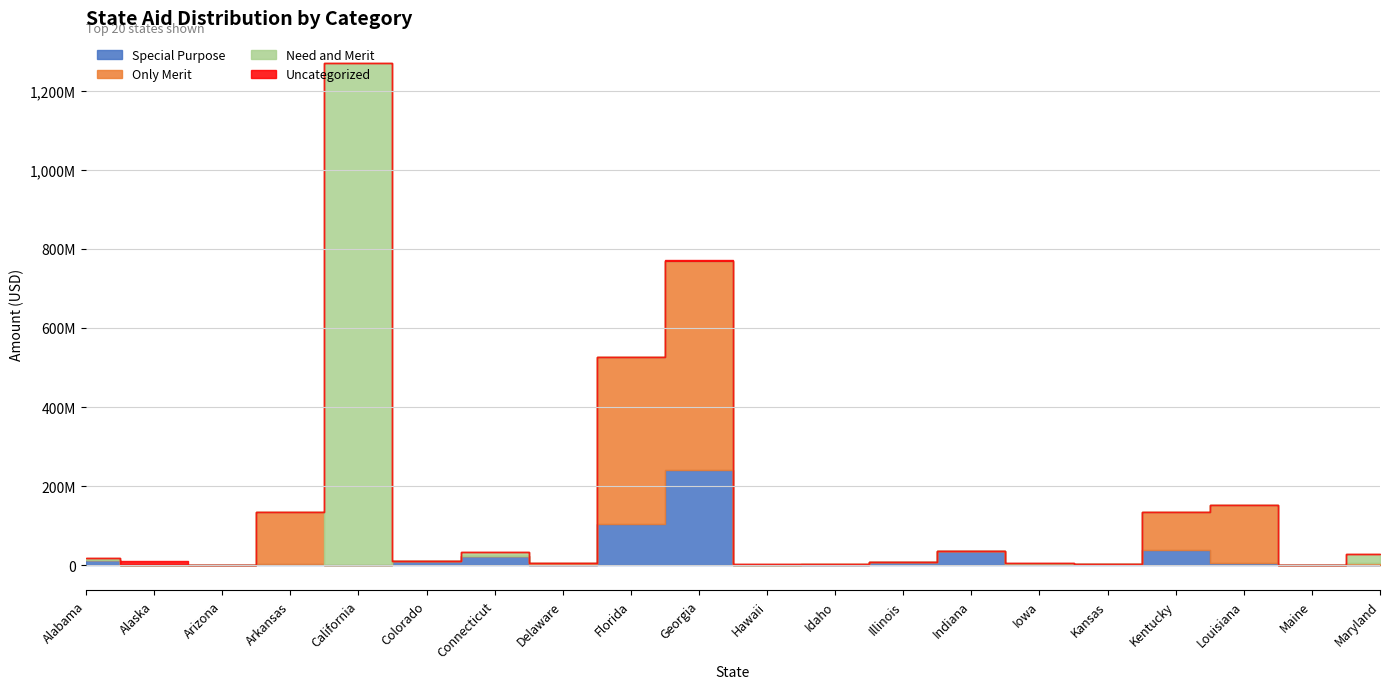

How many lines are shown in the chart?

4